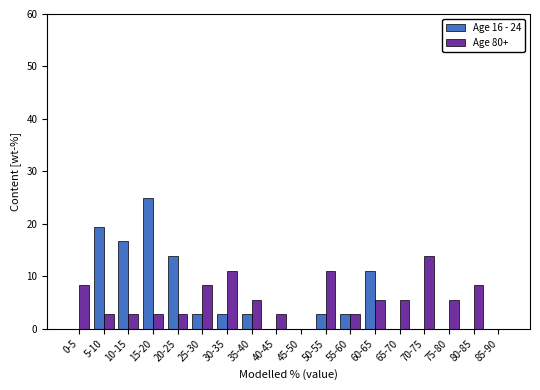

Where does the Age 16 - 24 series first go above 2?

5-10